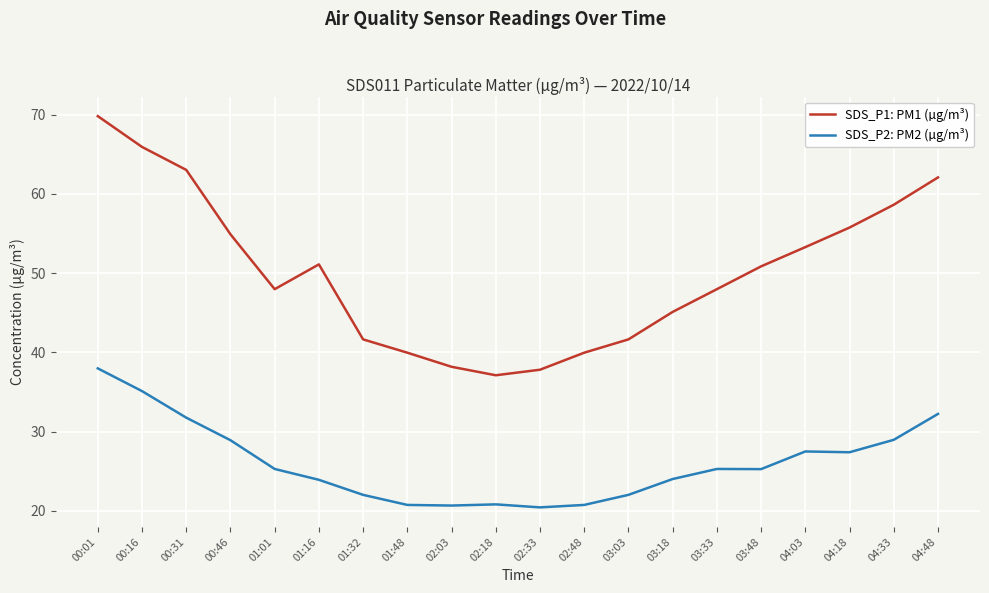

At how many categories does at least one series exceed 54?

7